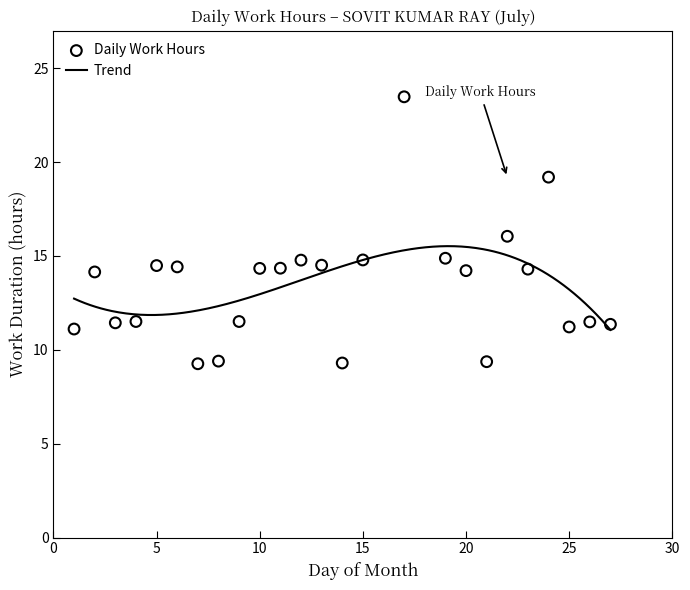

What is the change in value from 19 to 24?

+4.3